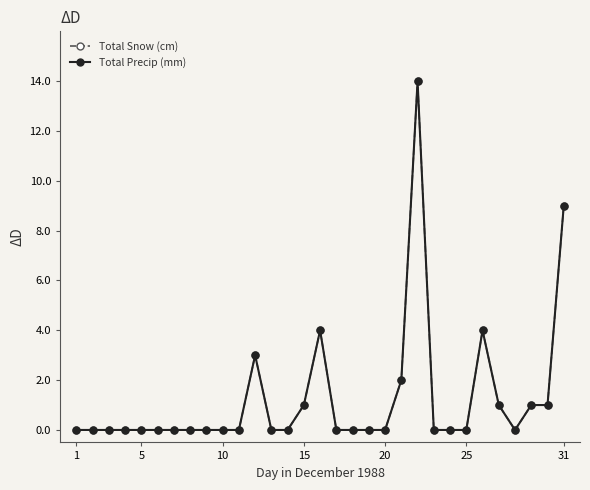

Does the chart have visible grid lines?

No